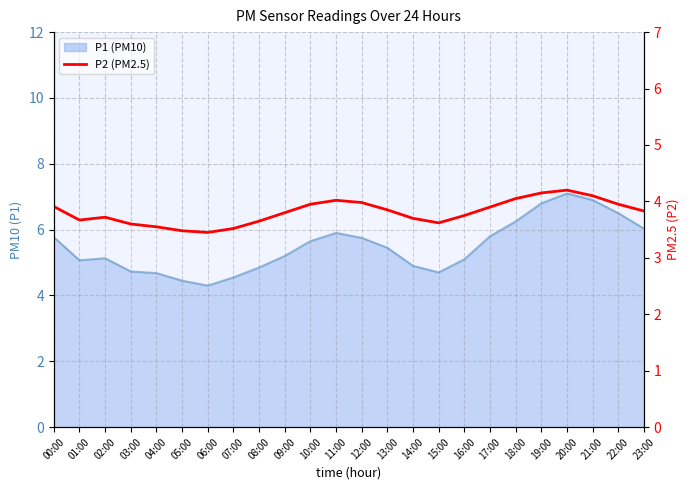

Where is the first local maximum?

02:00